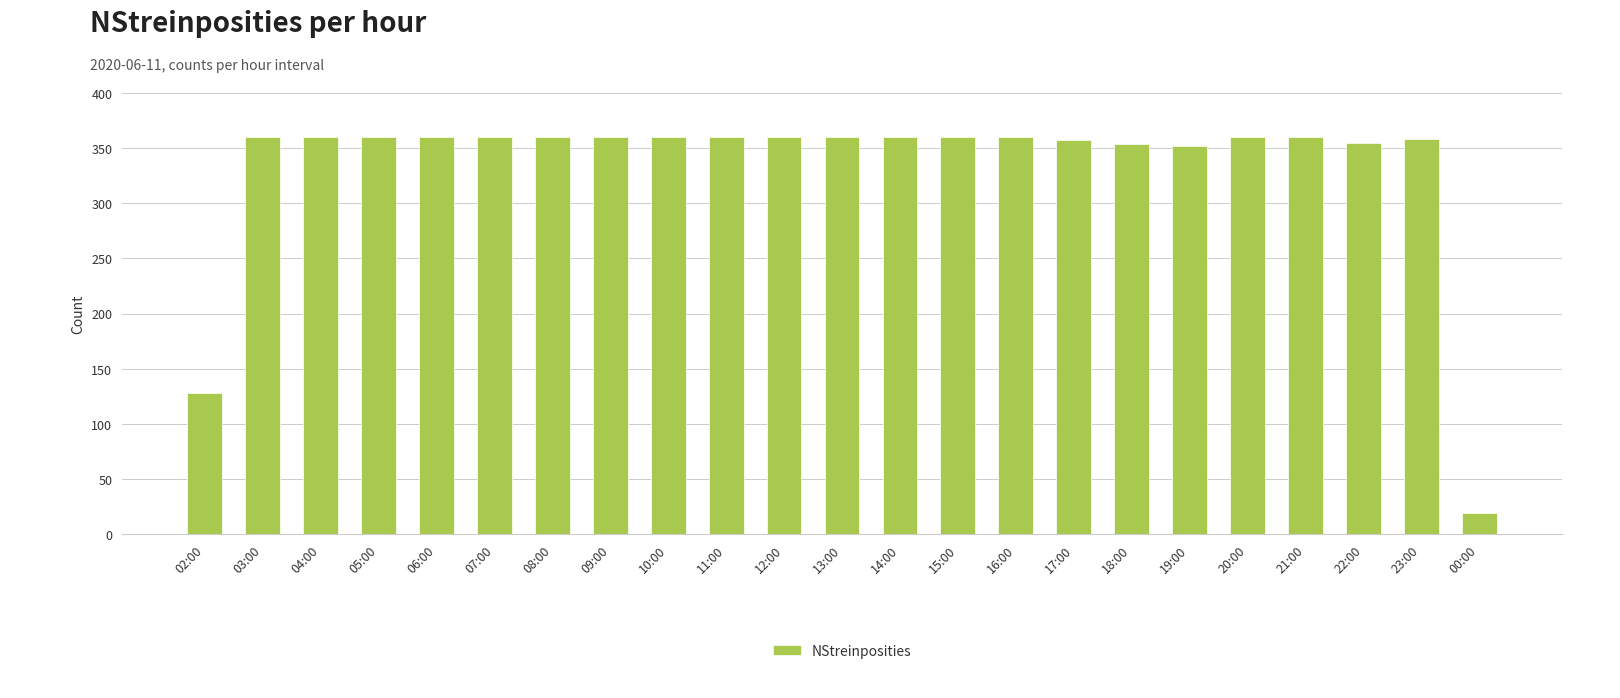

What is the difference between the maximum and minimum values?

341